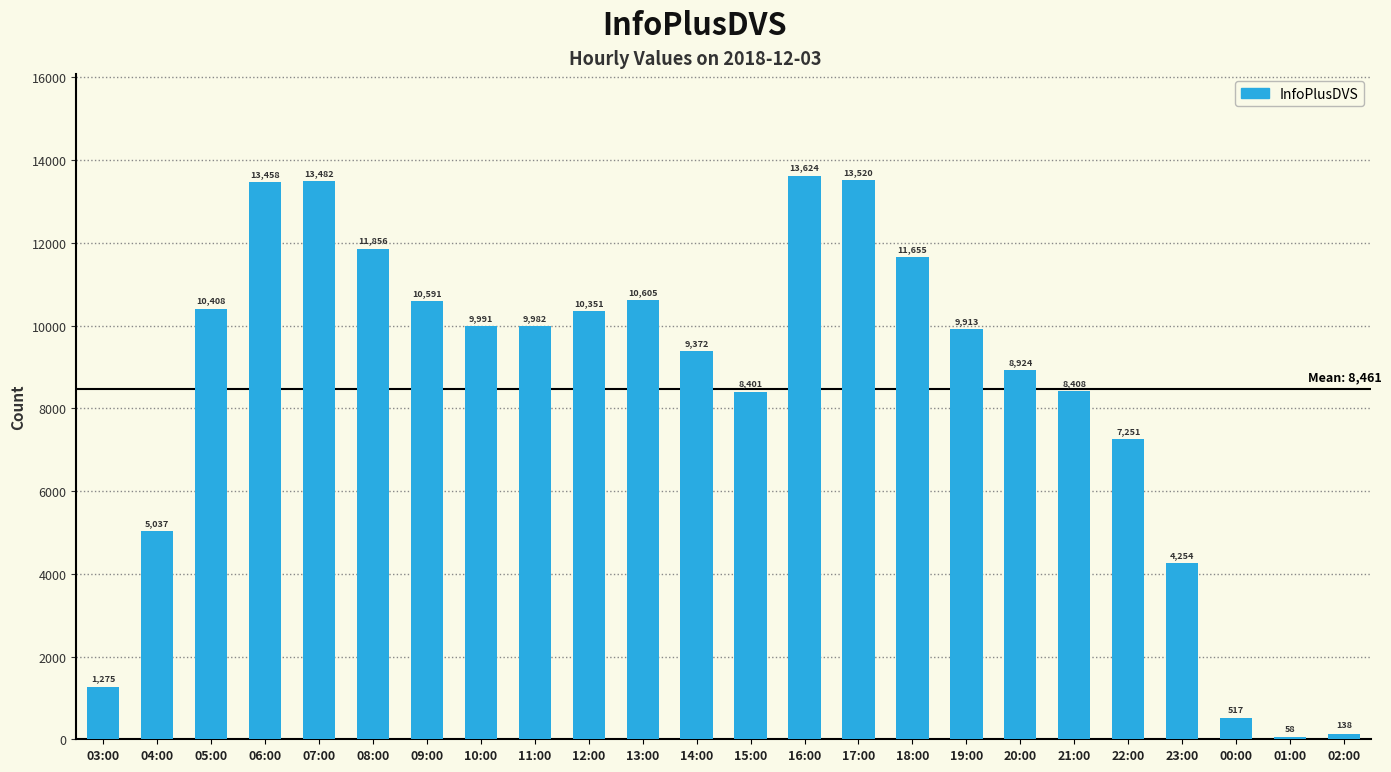

The chart shows a value of 9372 at 14:00. True or false?

True